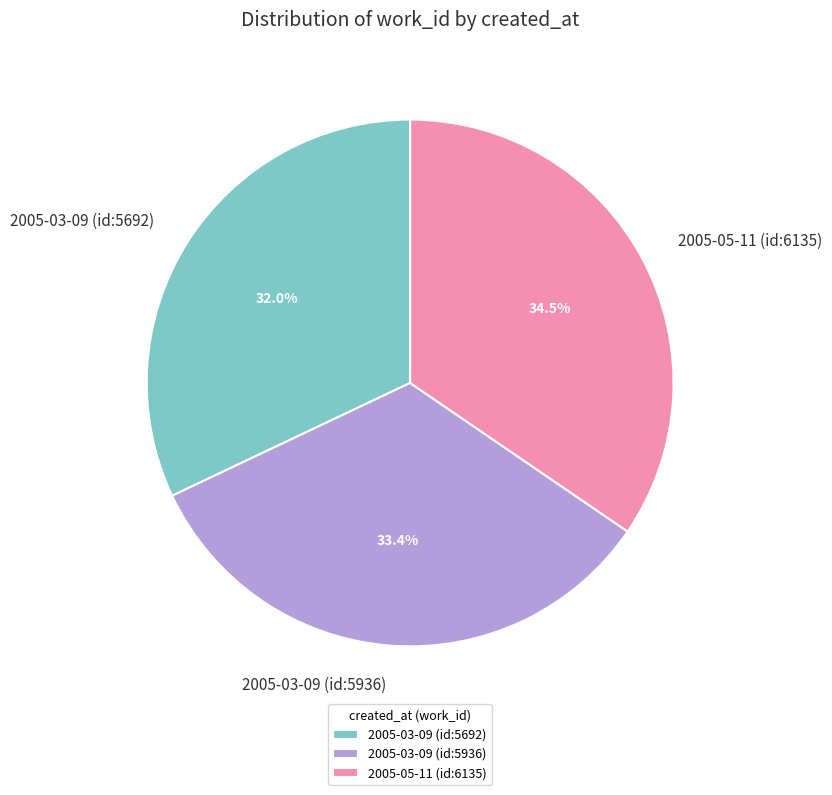

What is the total percentage of 2005-03-09 (id:5936) and 2005-03-09 (id:5692)?

65.5%